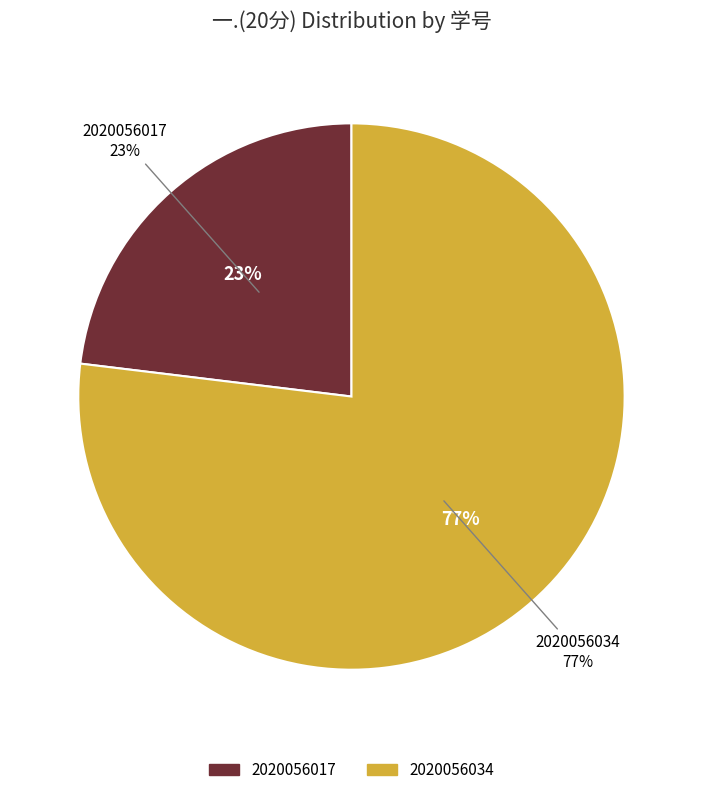

Rank the categories by value from highest to lowest.

2020056034, 2020056017